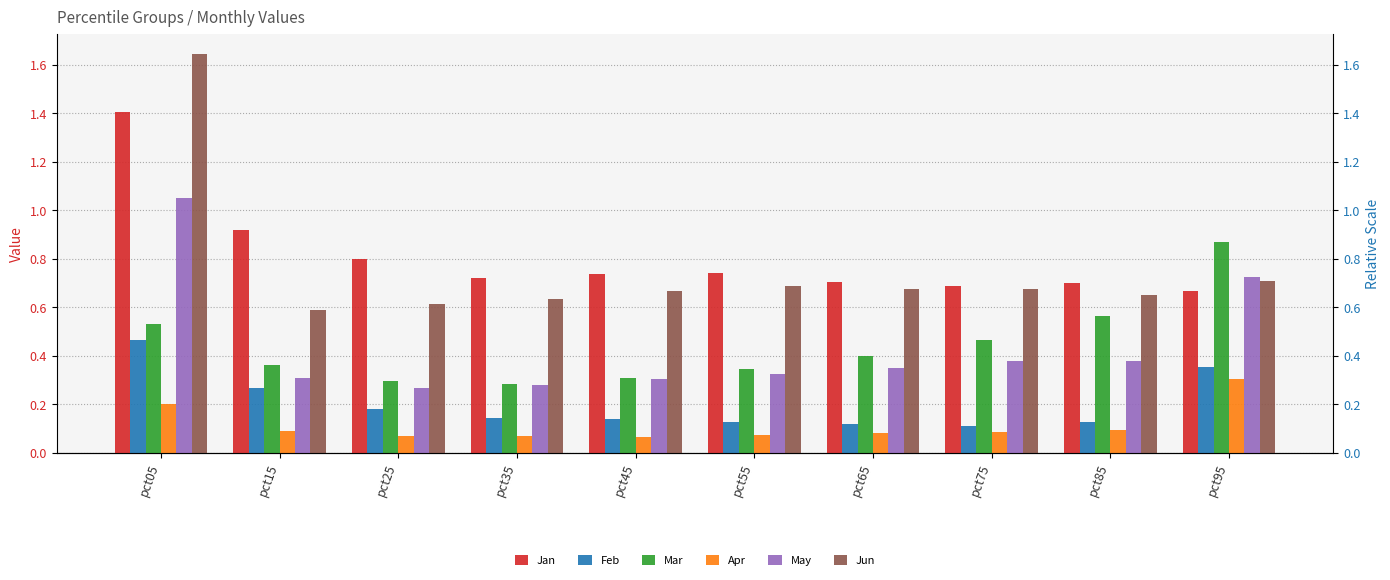

Which series has the largest range (max minus min)?

Jun